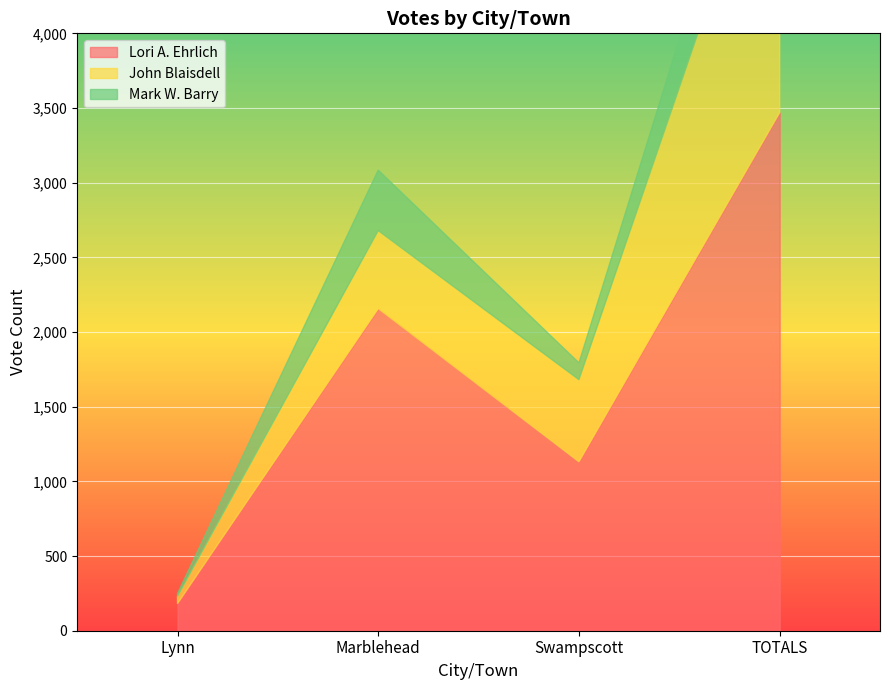

Between Lynn and Swampscott, which series saw the biggest shift?

Lori A. Ehrlich